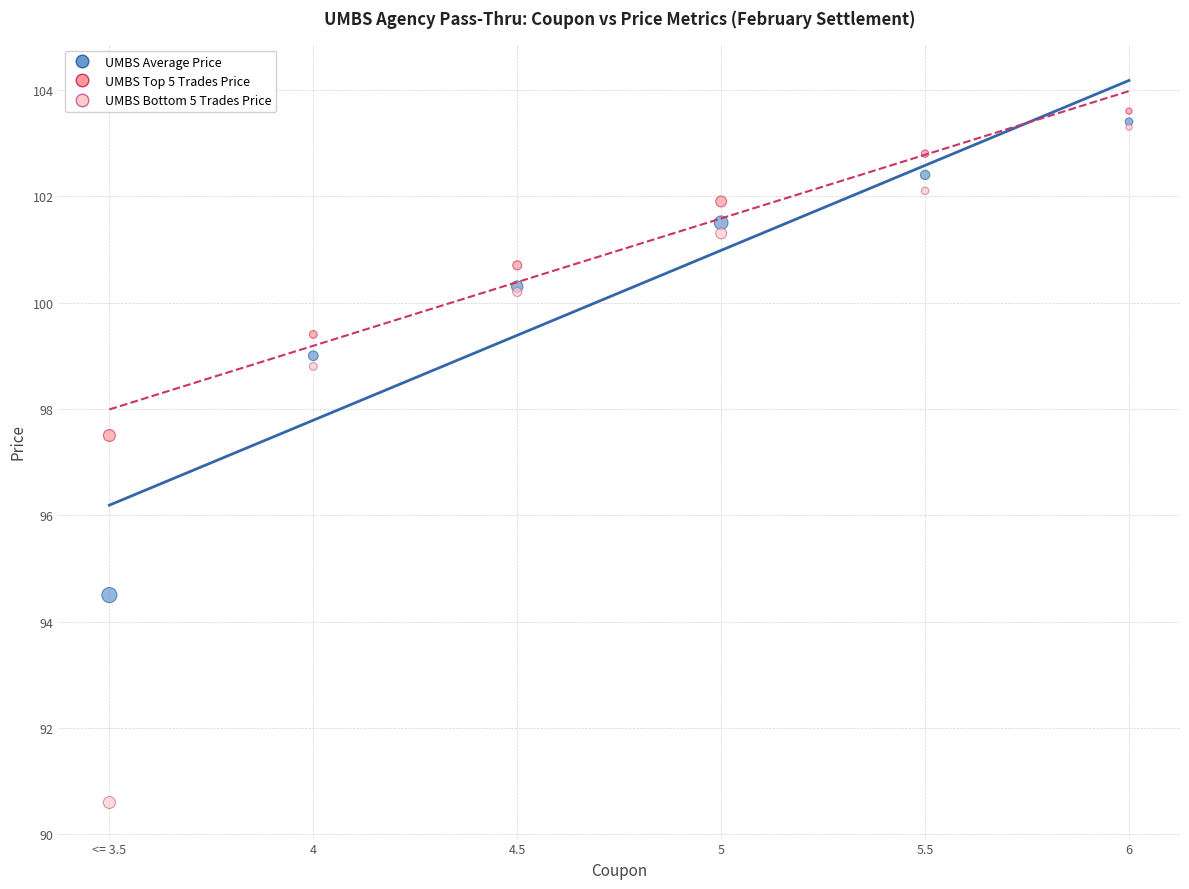

Which series has the widest spread of Y values?

UMBS Bottom 5 Trades Price